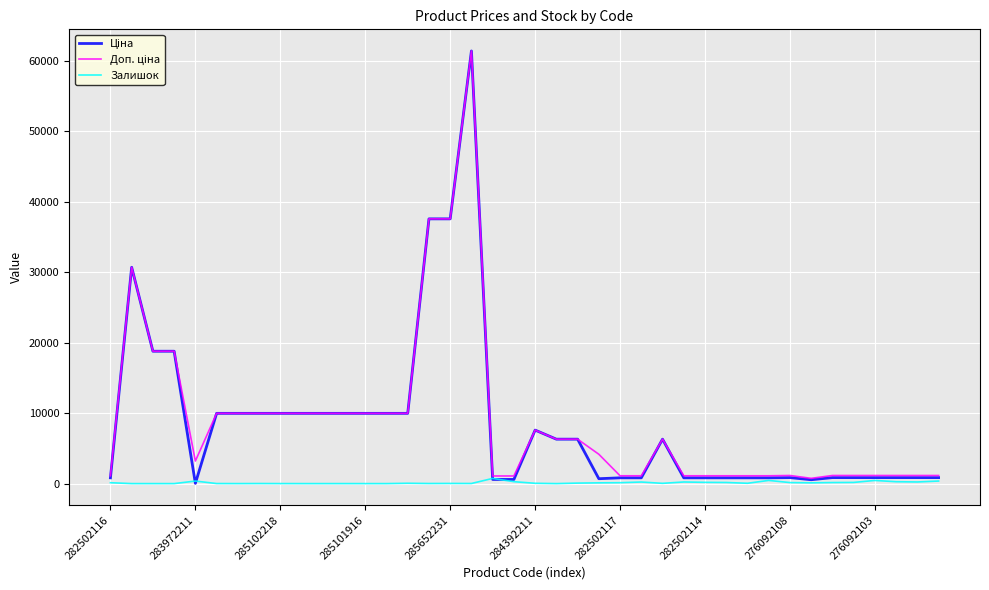

What is the maximum value shown in the chart?

61434.3